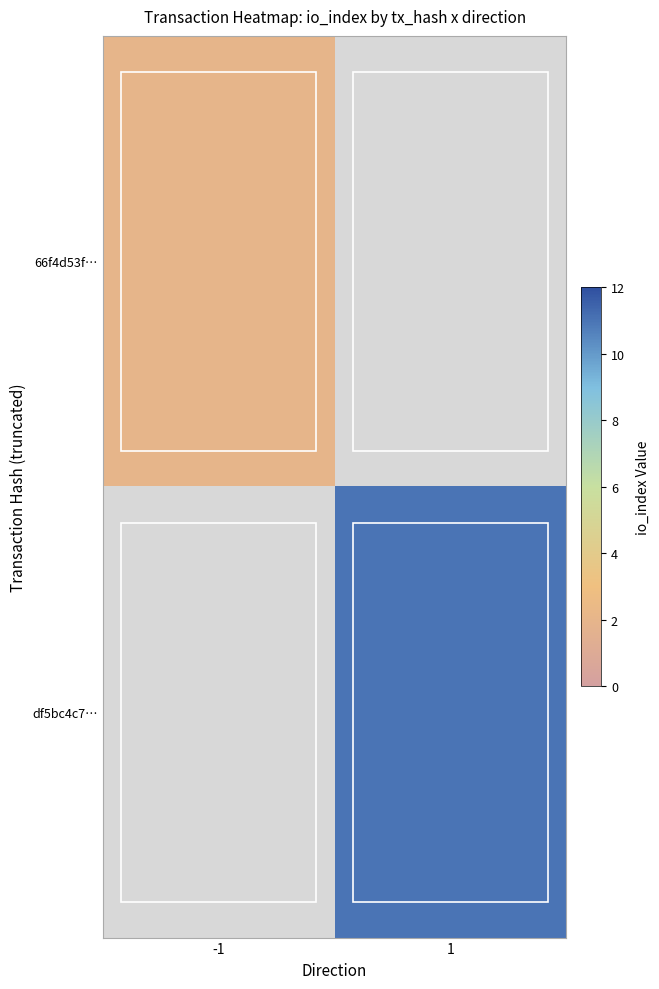

Is it true that 66f4d53f… equals 2.9 at -1?

False